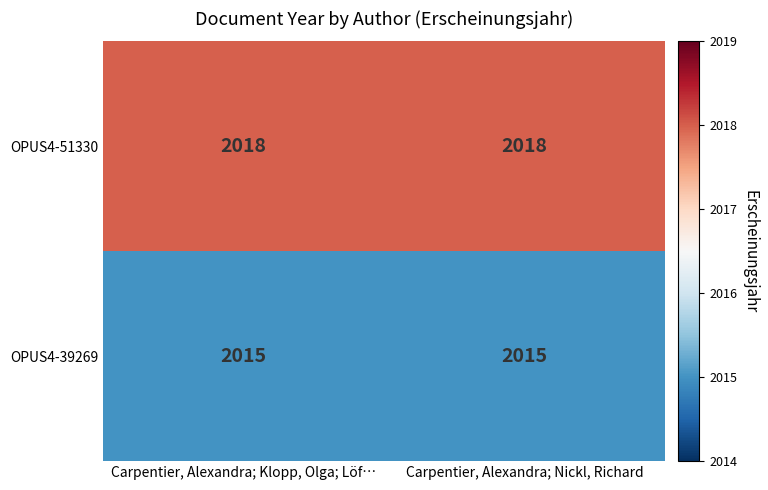

What is the greatest value displayed?

2018